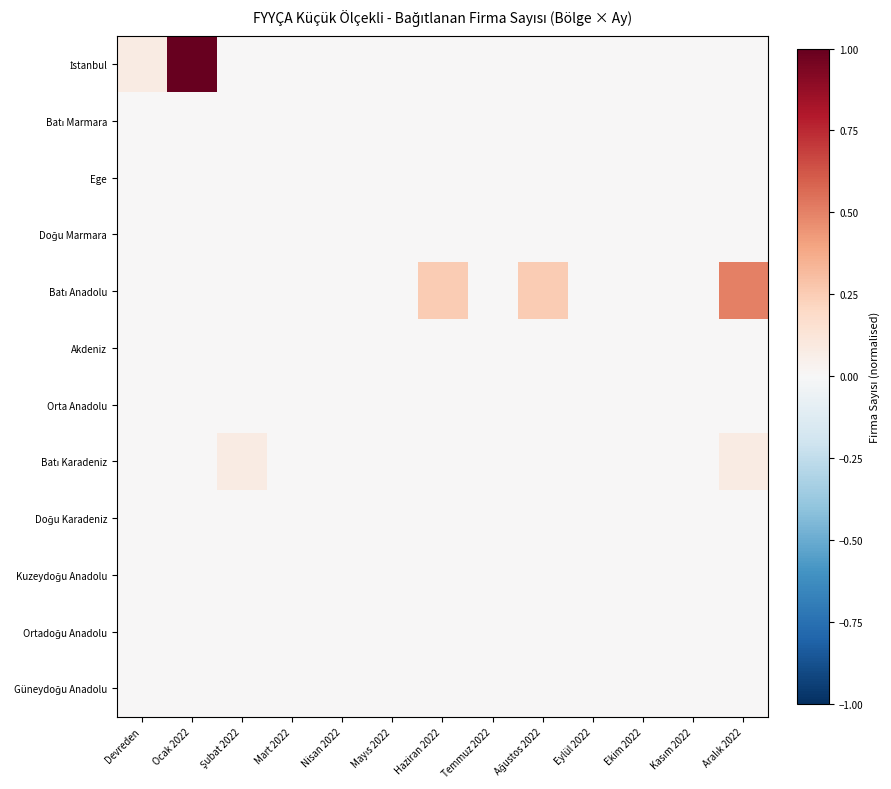

At which category is the sum across all series the highest?

Ocak 2022